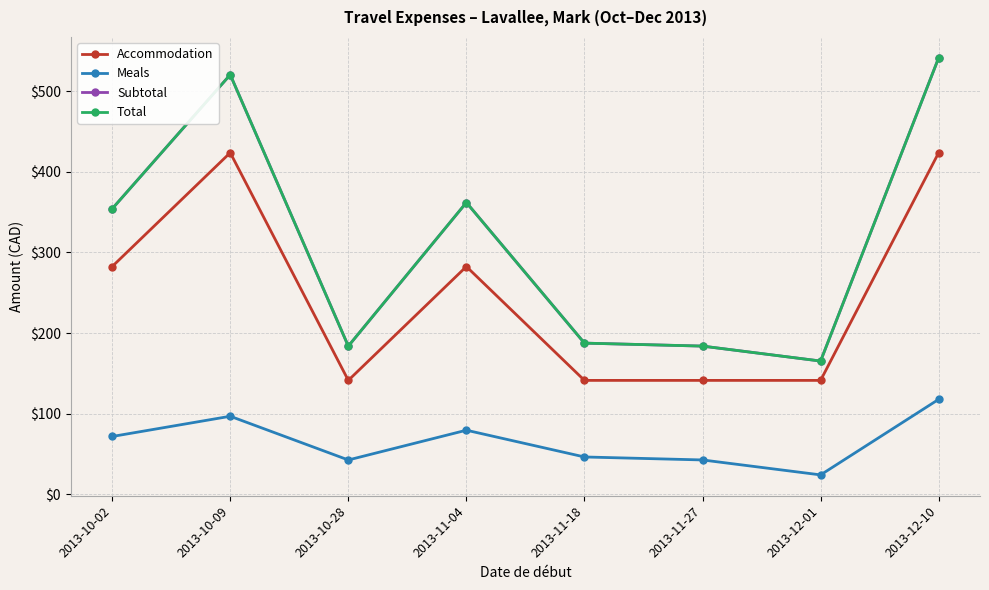

What is the difference between the Total values at 2013-10-09 and 2013-10-28?

336.8